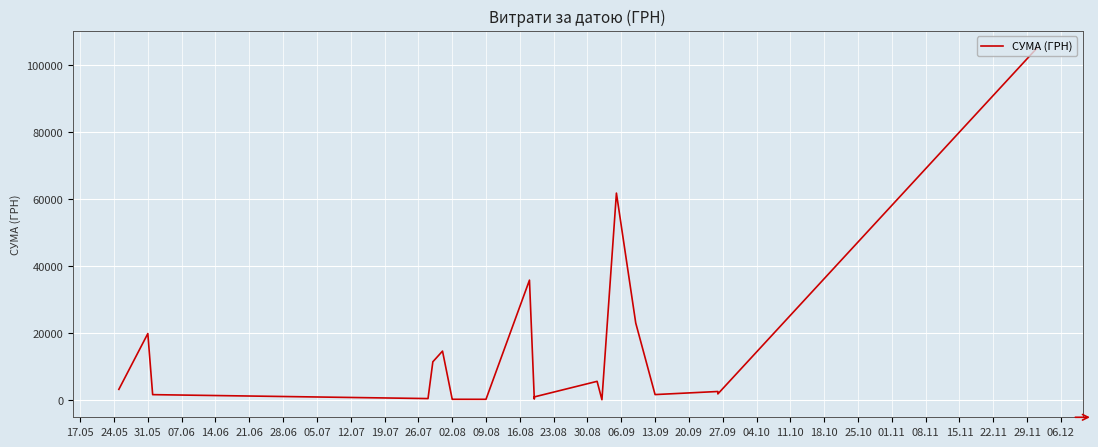

How many lines are shown in the chart?

1